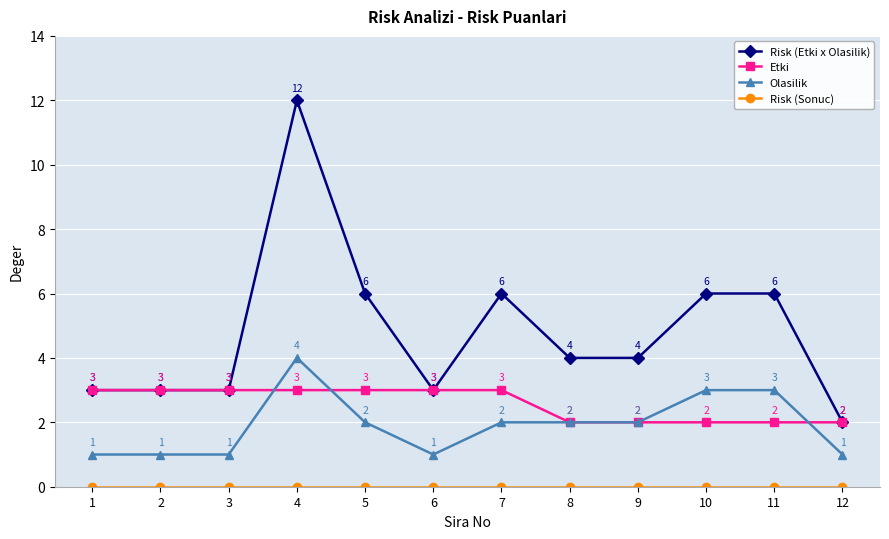

What is the sum of the Risk (Etki x Olasilik) values at 9 and 8?

8